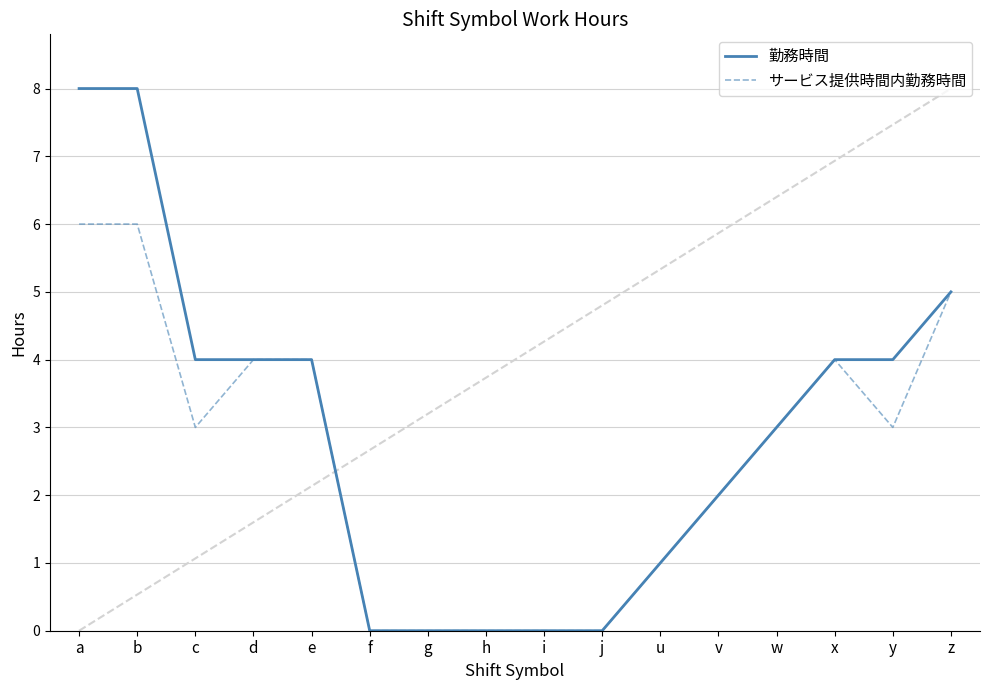

True or false: サービス提供時間内勤務時間 and 勤務時間 cross at least once.

False